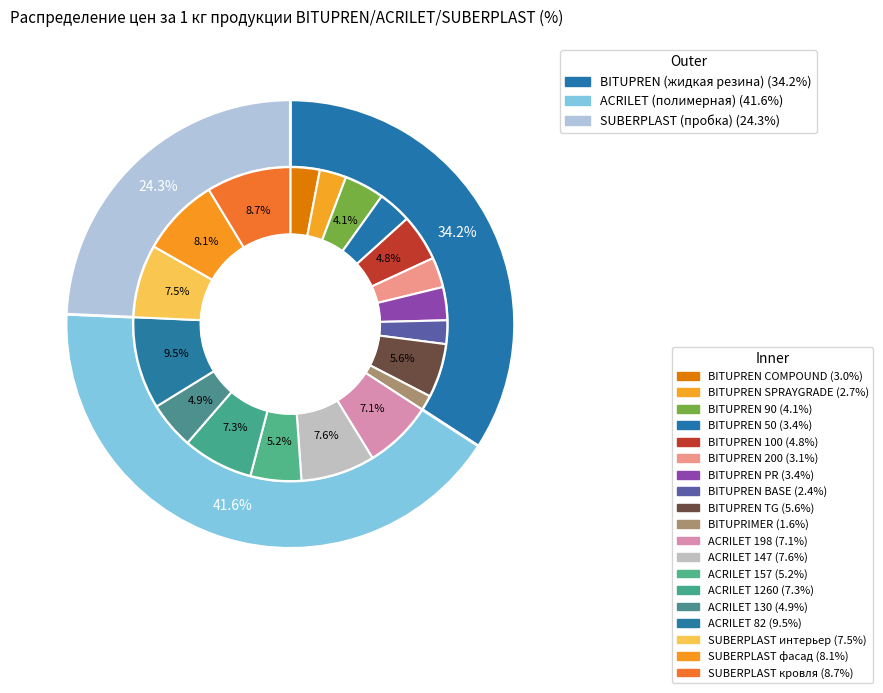

To the nearest percent, what is the combined percentage of BITUPREN BASE and BITUPREN 100?

7%